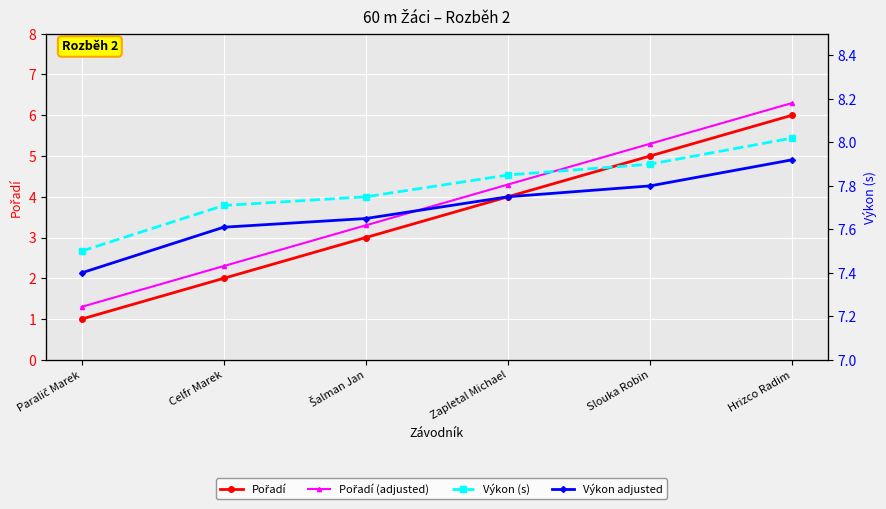

Count the Výkon adjusted values in the range 7 to 8.

6